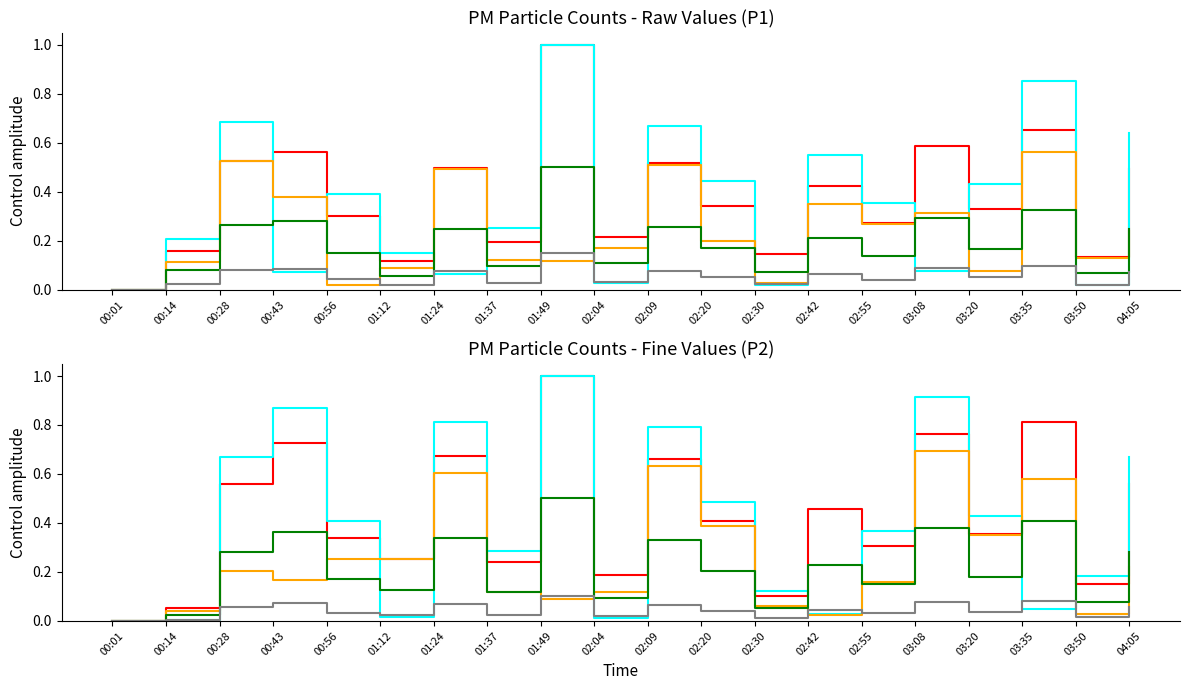

Rank the categories by P2 value from lowest to highest.

00:01, 00:14, 02:30, 03:50, 02:04, 01:37, 01:12, 02:55, 00:56, 03:20, 02:20, 02:42, 00:28, 04:05, 02:09, 01:24, 00:43, 03:08, 03:35, 01:49